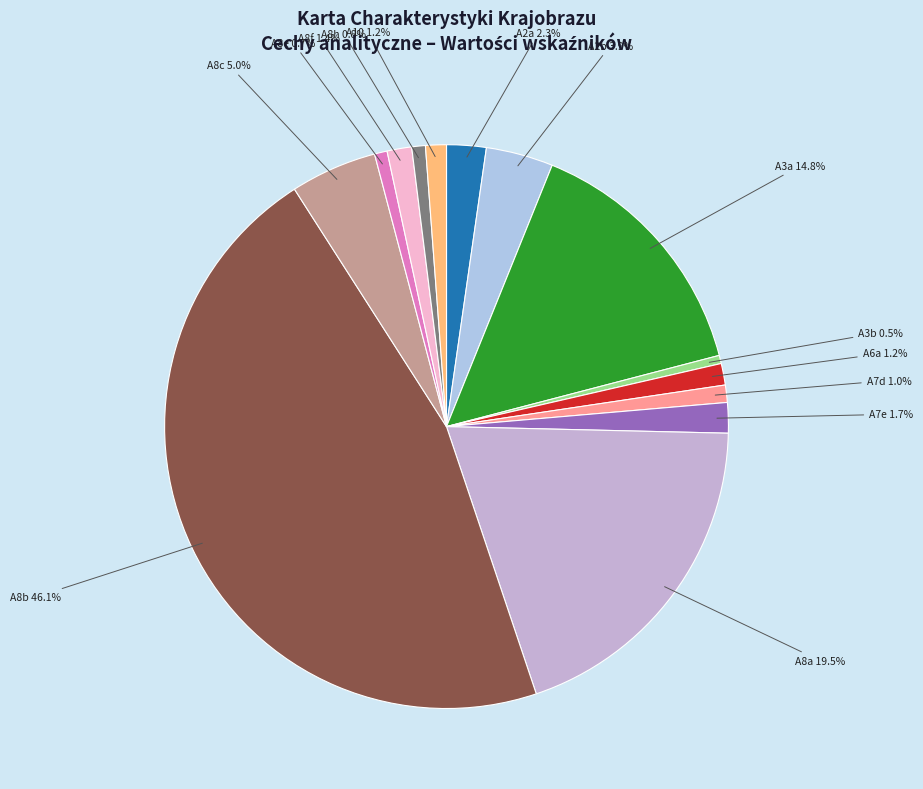

How many segments does this pie chart have?

14